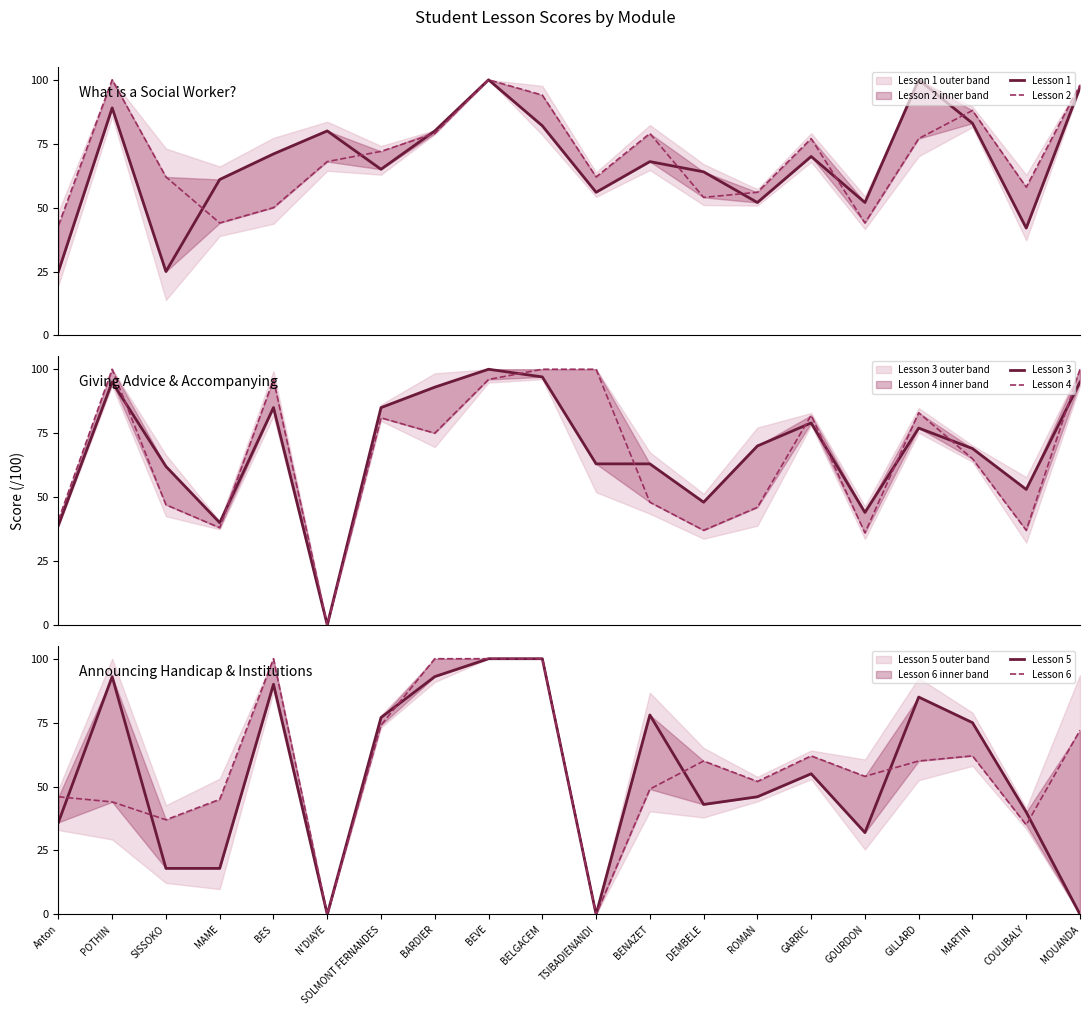

What is the sum of the Lesson 6 values at Anton and BENAZET?

95